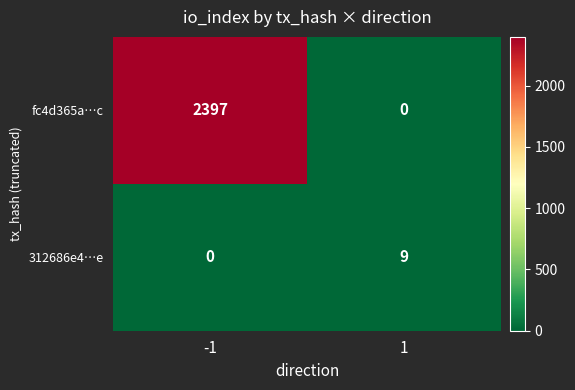

What is the difference between the maximum and minimum values in the fc4d365a…c series?

2397